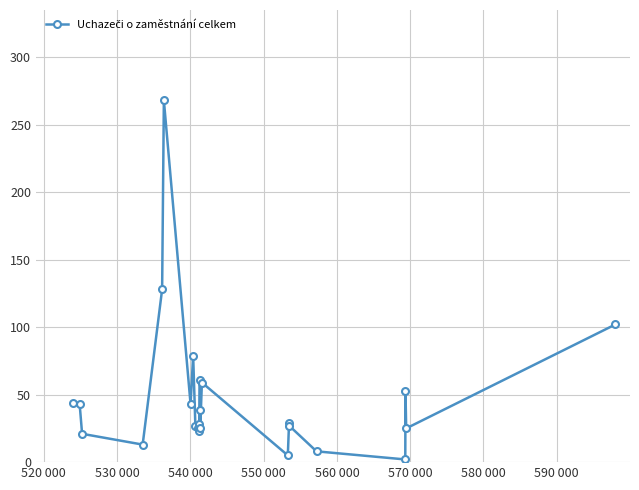

True or false: the data has more than 0 interior local peaks.

True